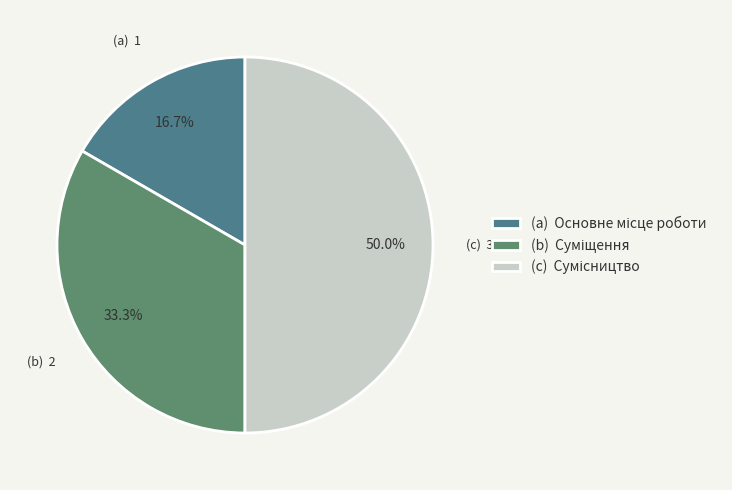

Which category has the biggest portion of the pie?

Сумісництво